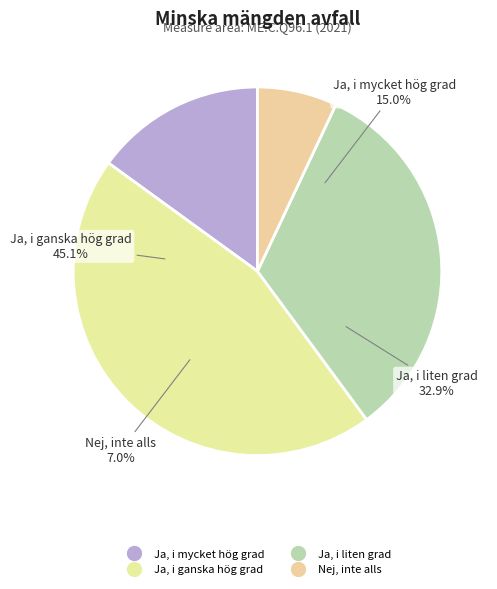

Which category has the smallest portion of the pie?

Nej, inte alls